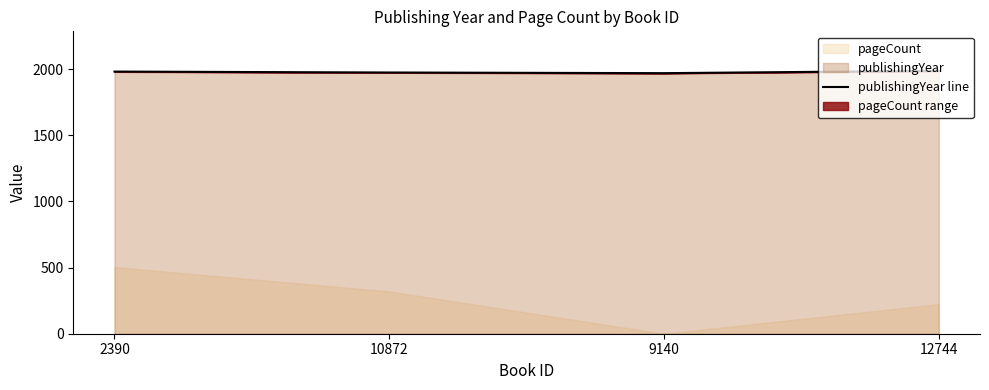

True or false: publishingYear has more than 1 interior local peaks.

False